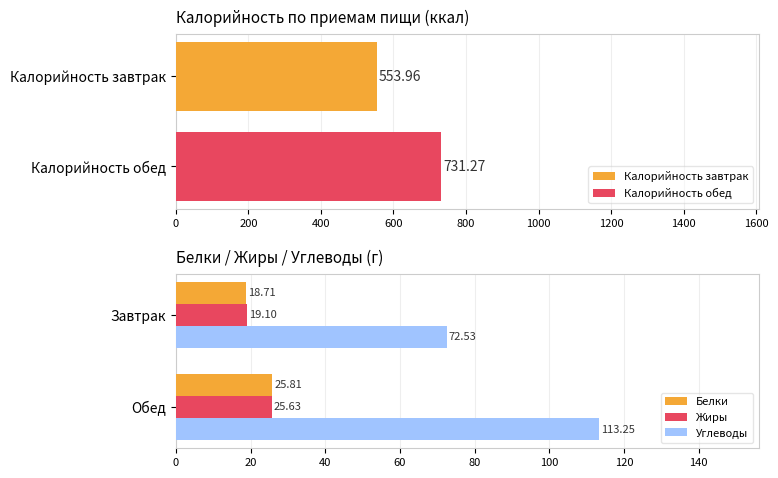

What is the smallest value displayed?

18.7